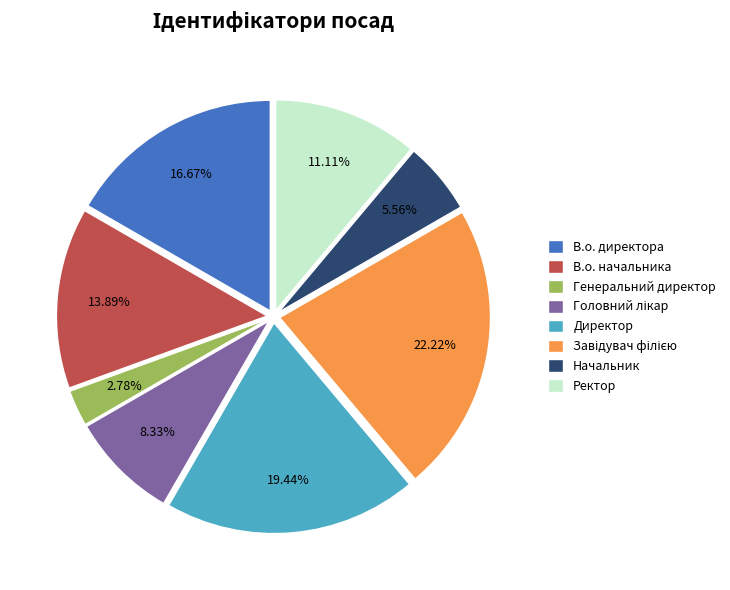

Combined, do Генеральний директор and Начальник account for over 50%?

No